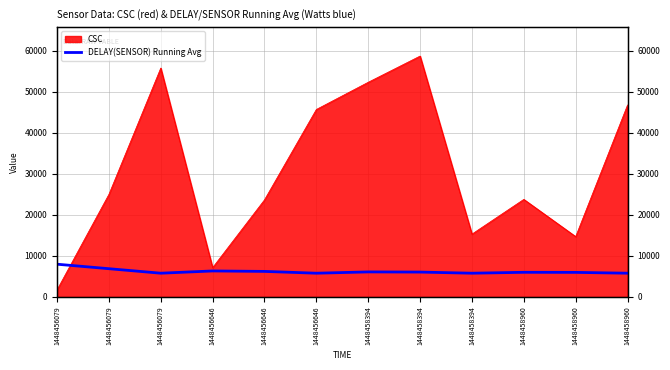

True or false: the data shows 5988.1 at 1448458960.

True